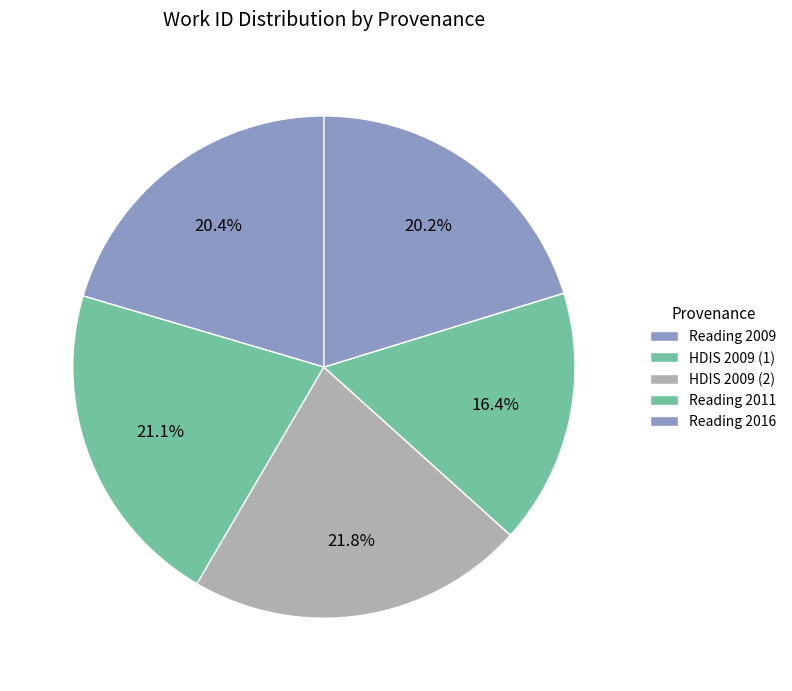

Does any single category account for the majority?

No